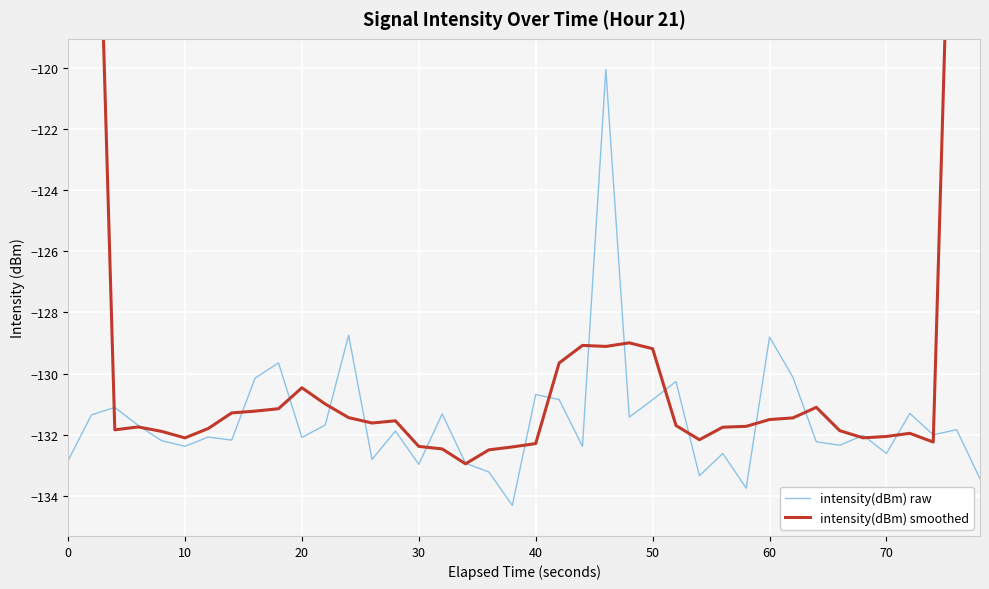

What is the highest value of the intensity(dBm) raw series?

-120.1